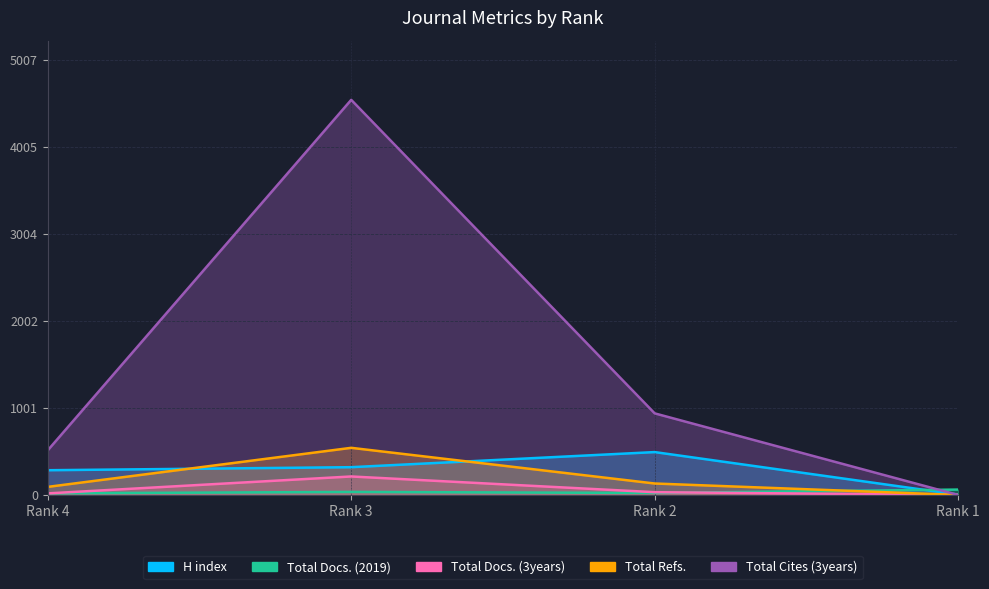

True or false: H index and Total Docs. (3years) intersect in this chart.

False